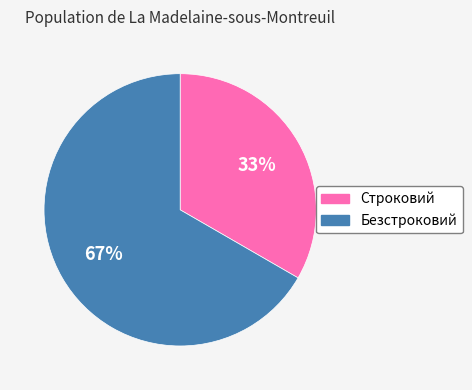

Rank the categories by value from lowest to highest.

Строковий, Безстроковий